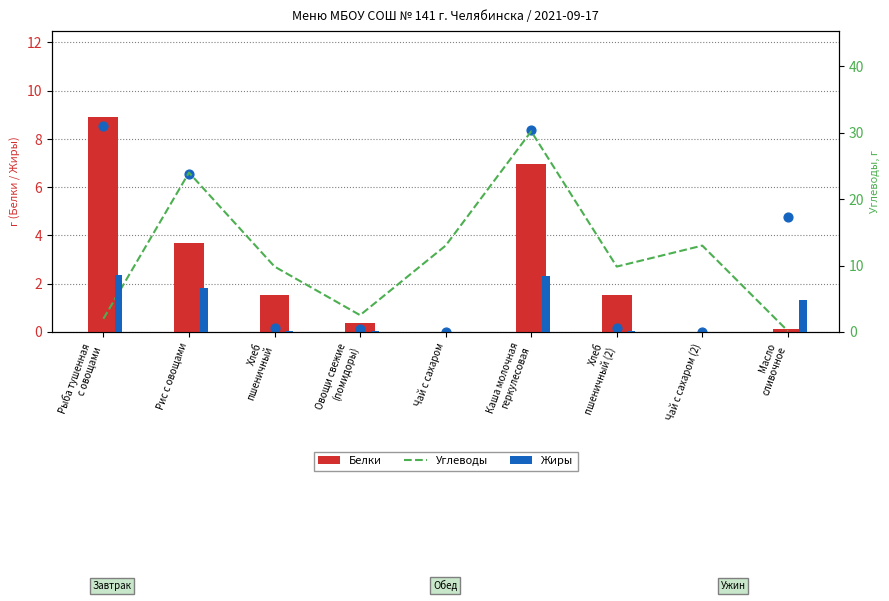

Which series has the largest total across all categories?

Углеводы